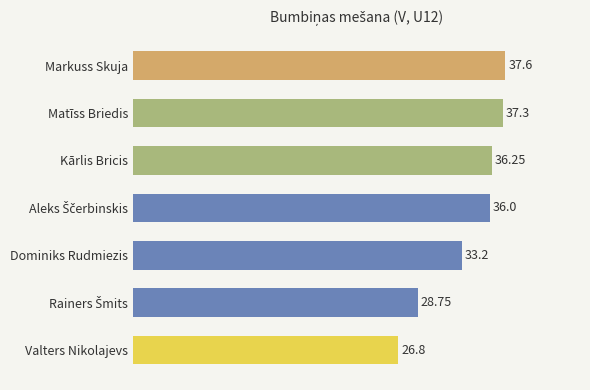

What is the change in value from Dominiks Rudmiezis to Valters Nikolajevs?

-6.4